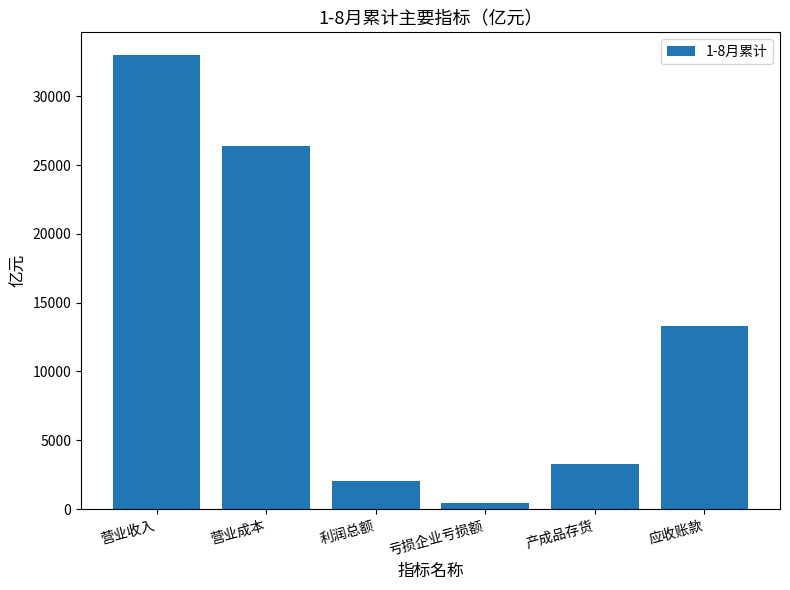

What is the label of the 2nd bar from the left?

营业成本